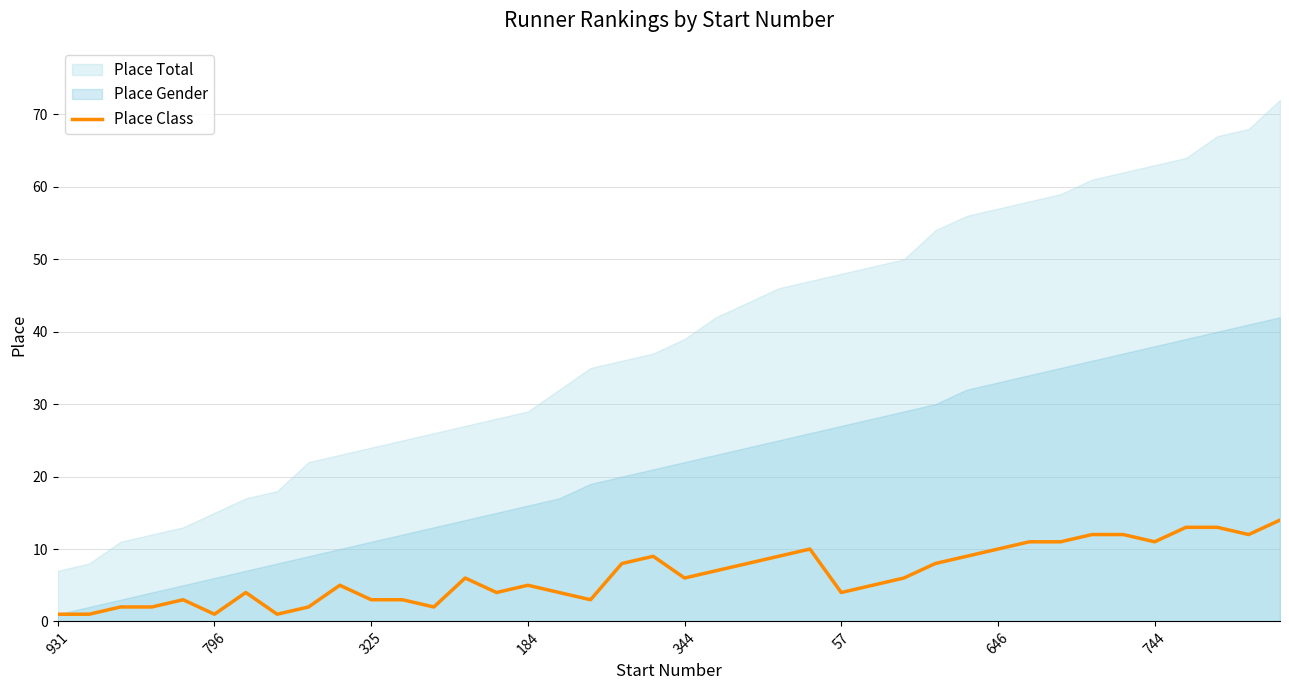

What is the highest value of the Place Class series?

14